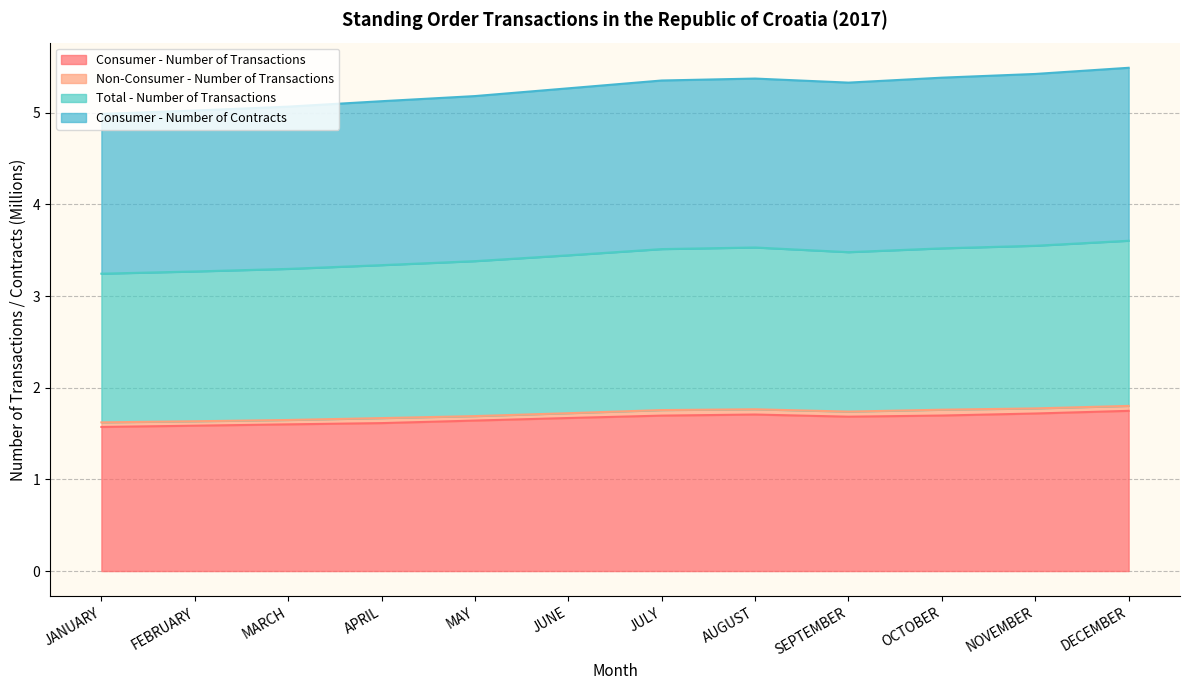

What is the lowest value of the Consumer - Number of Transactions series?

1.6